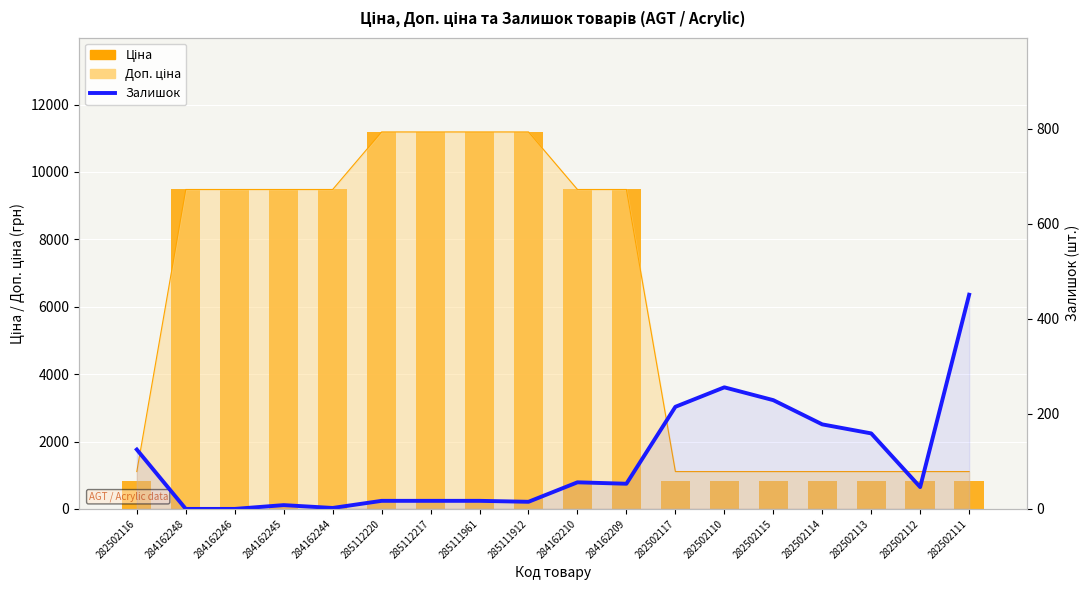

At which label is Залишок closest to 225?

282502115